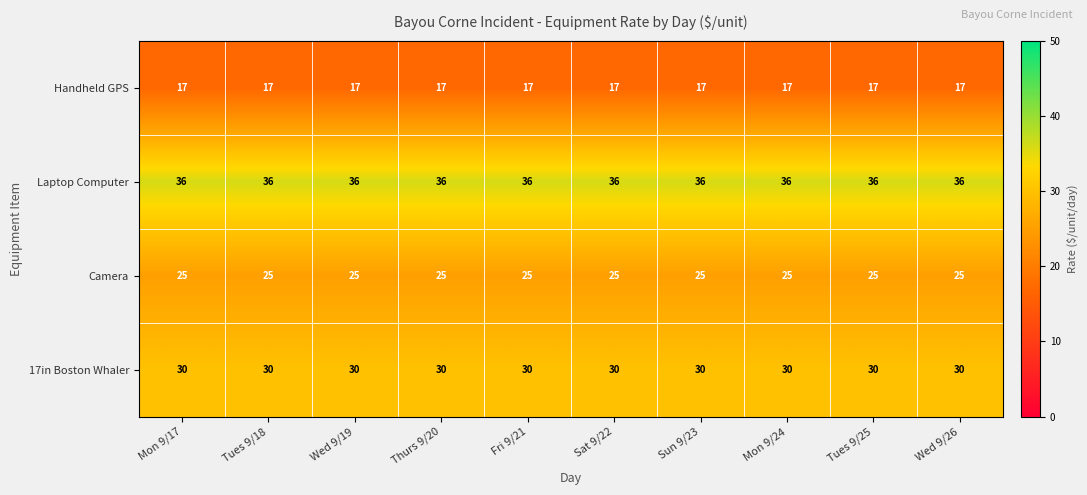

The value of Handheld GPS at Wed 9/19 is 6. True or false?

False